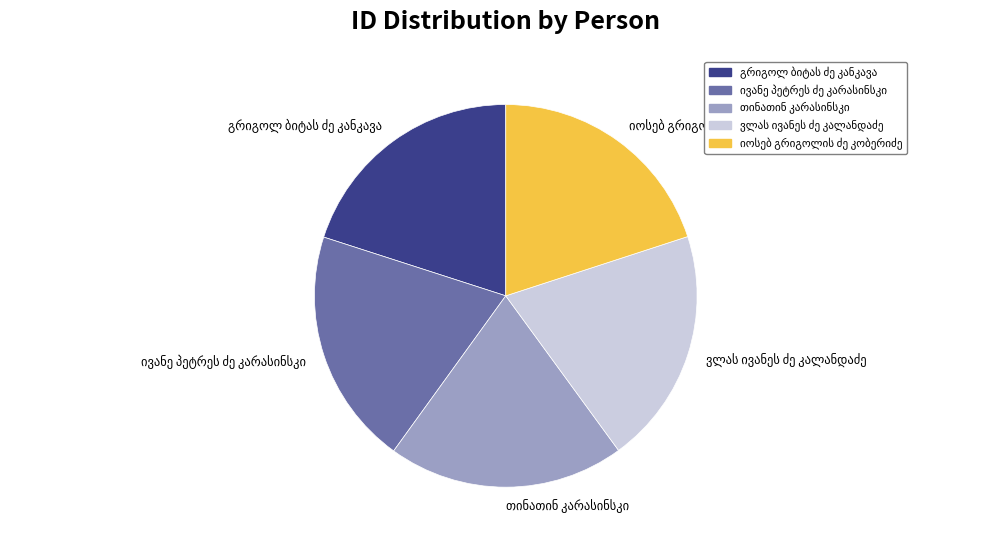

Is there a majority slice in this chart?

No